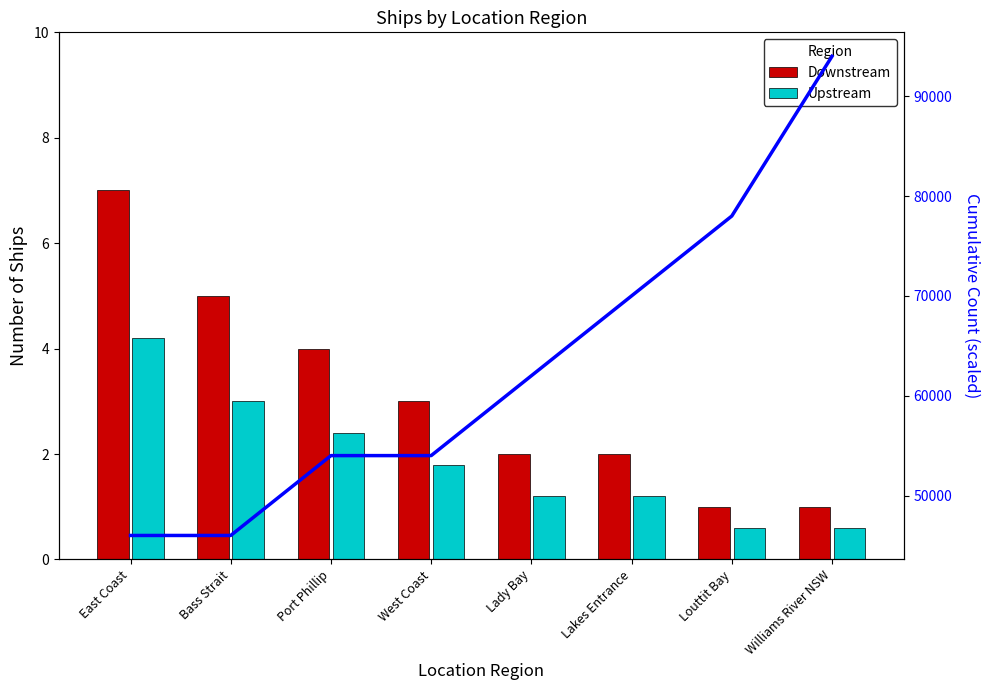

True or false: Trend has a value of 46000.0 at Bass Strait.

True